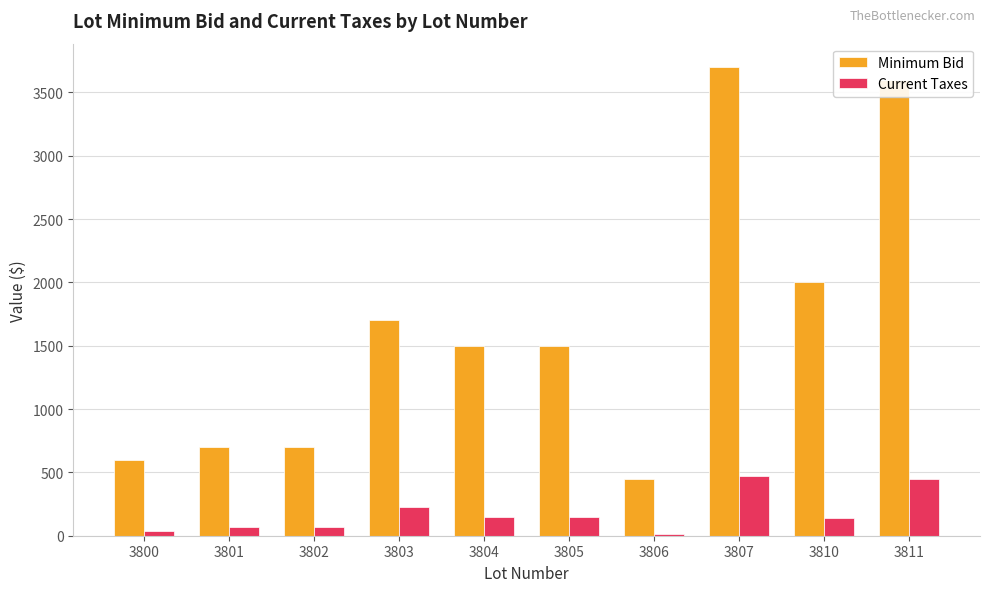

What is the minimum value shown in the chart?

15.8